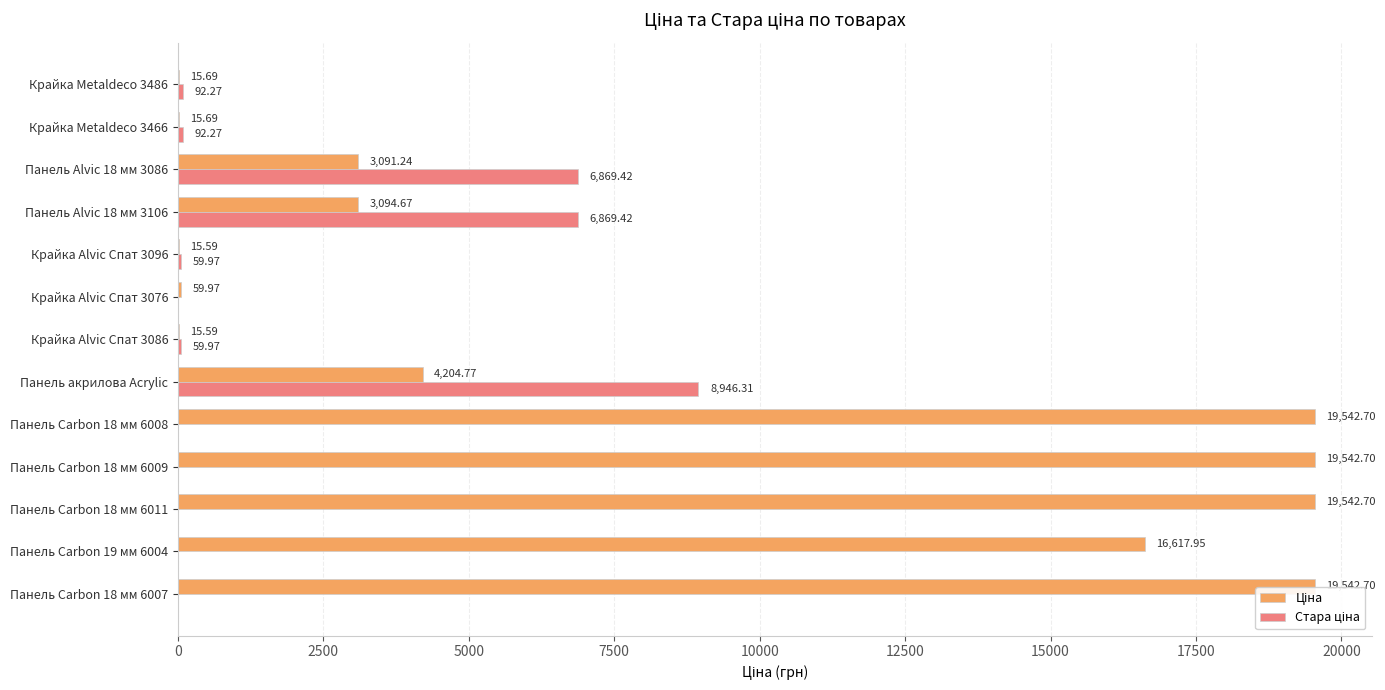

The Стара ціна series shows 6869.4 at Панель Alvic 18 мм 3086. True or false?

True